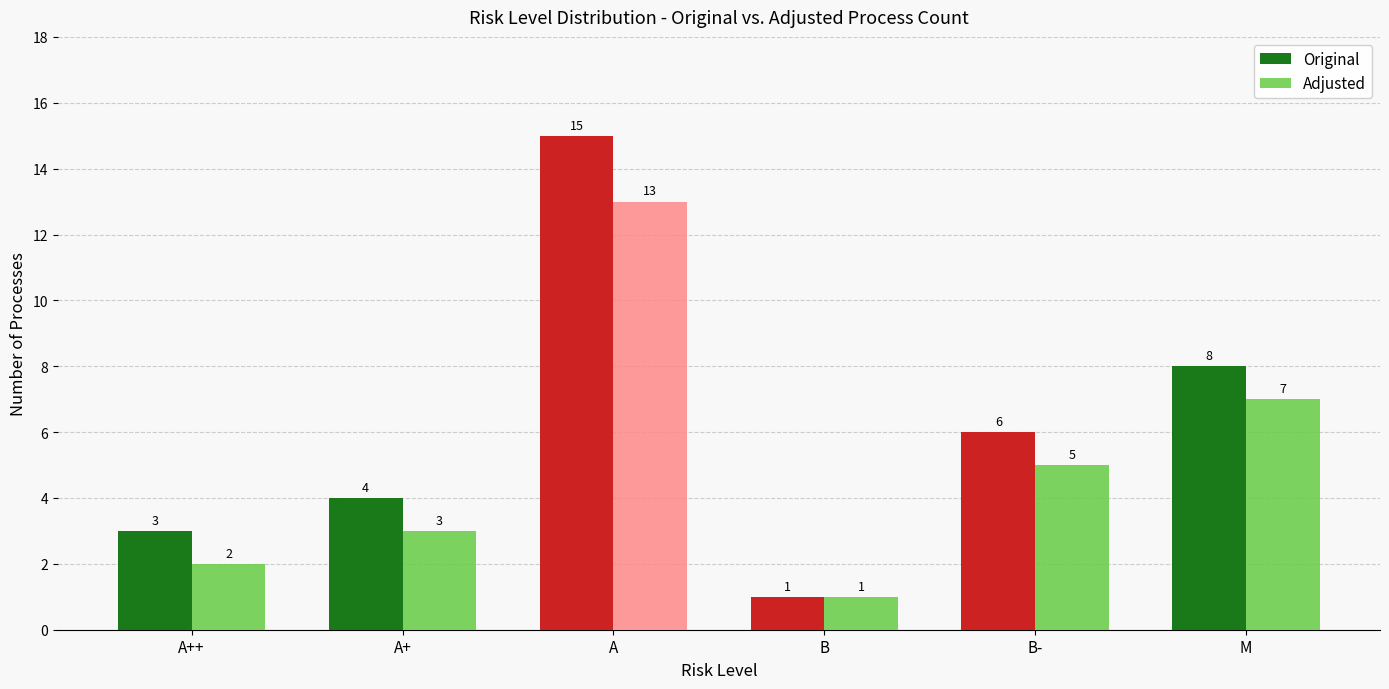

Which series has the largest total across all categories?

Original